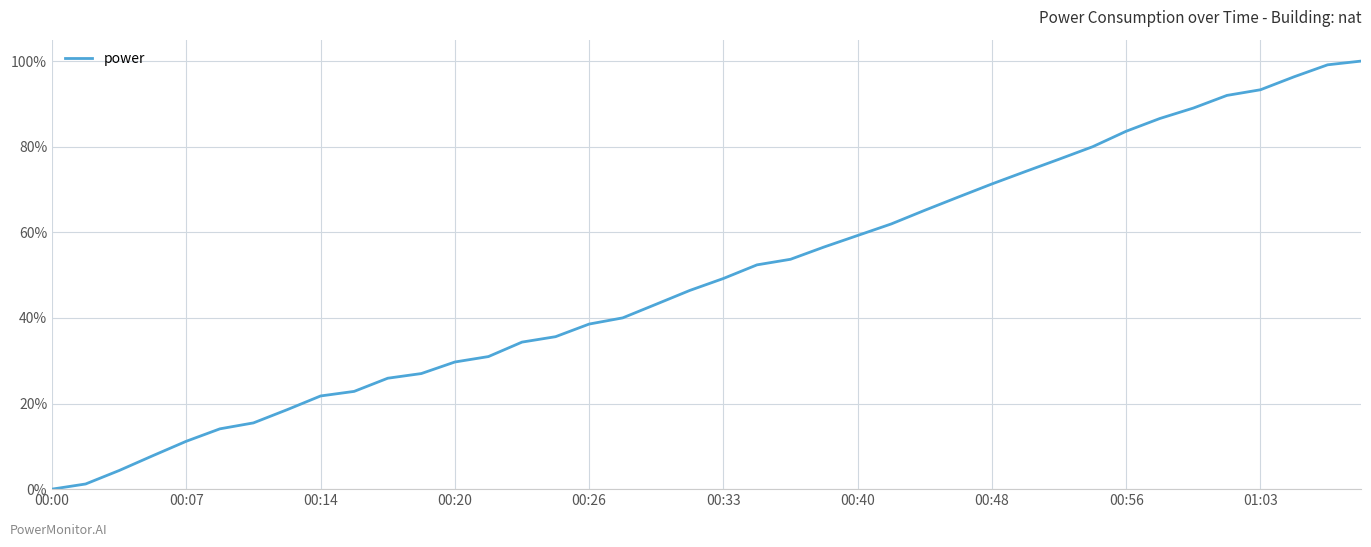

What is the difference between the maximum and minimum values?

100.0